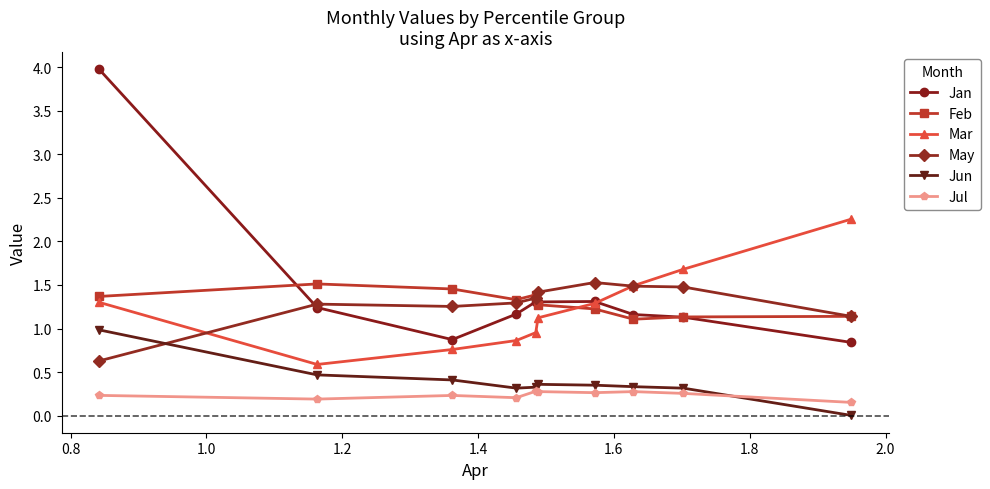

What are all the series names shown in the legend?

Jan, Feb, Mar, May, Jun, Jul